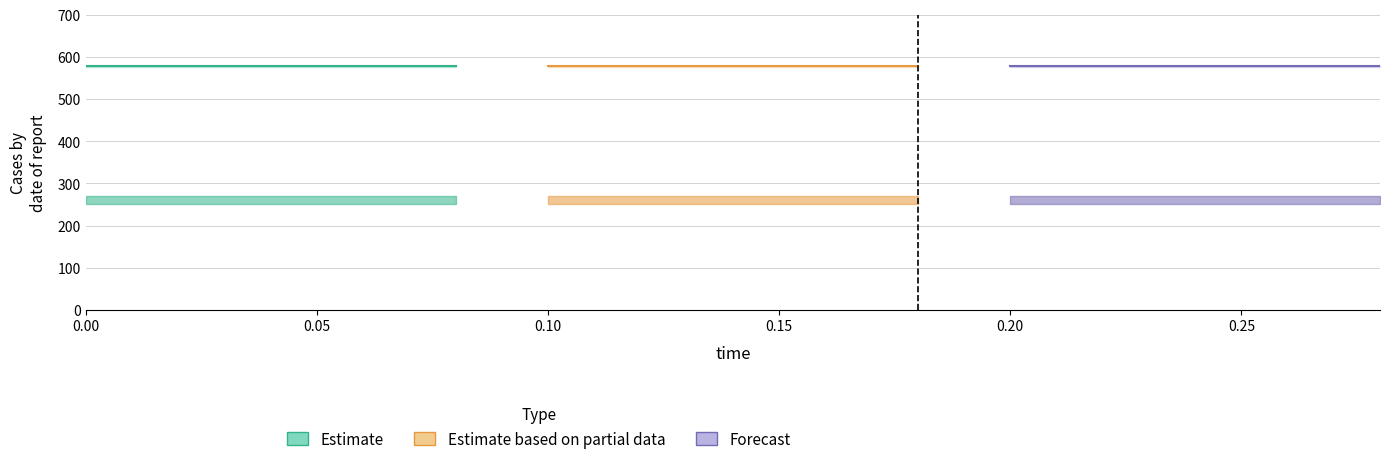

At which category is the sum across all series the highest?

14